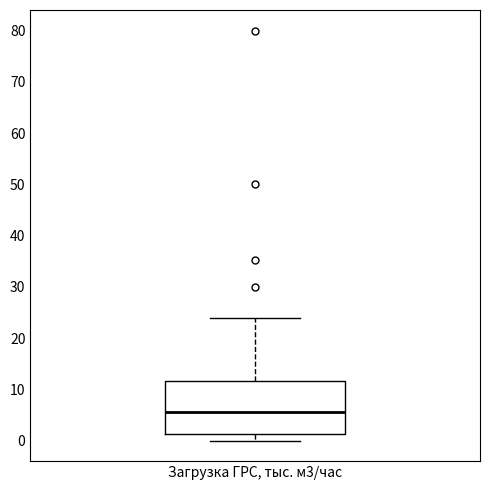

Read this box plot against the y-axis: the position of the median line, the range covered by the box, and the ends of both whiskers. The values are not printed on the chart, so give them approximately, as read against the axis.

median 6, box 1 to 12, whiskers 0 to 24